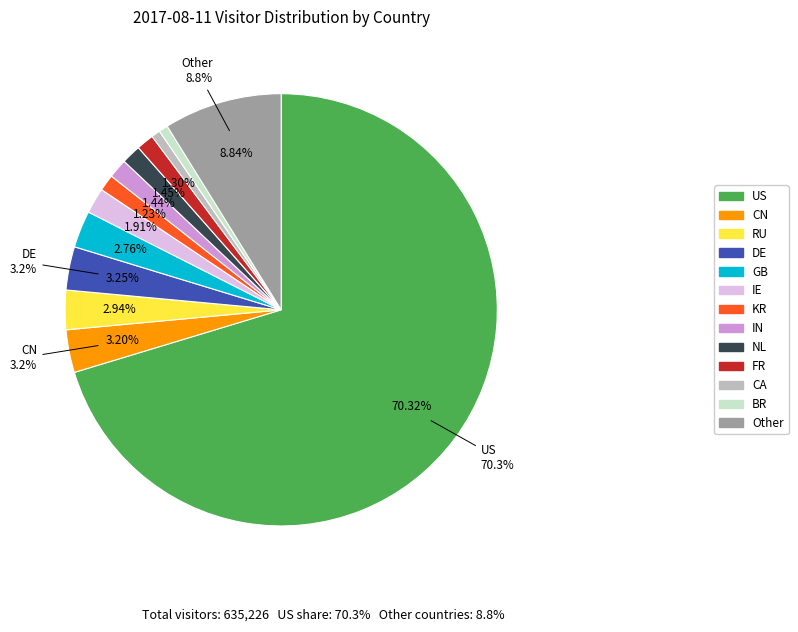

The BR slice represents 1% of the pie. True or false?

True